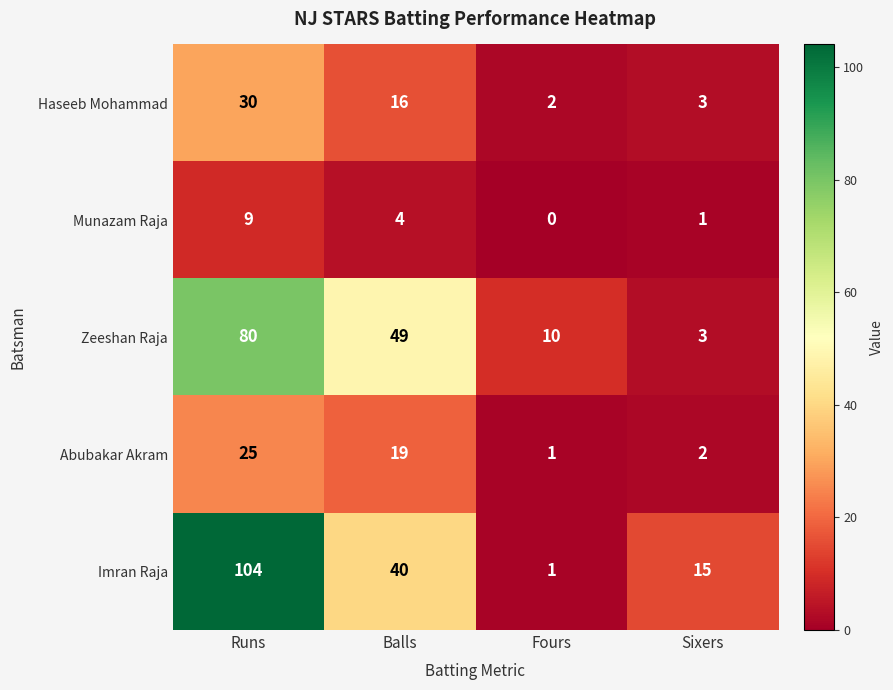

What is the difference between the Haseeb Mohammad values at Balls and Runs?

14